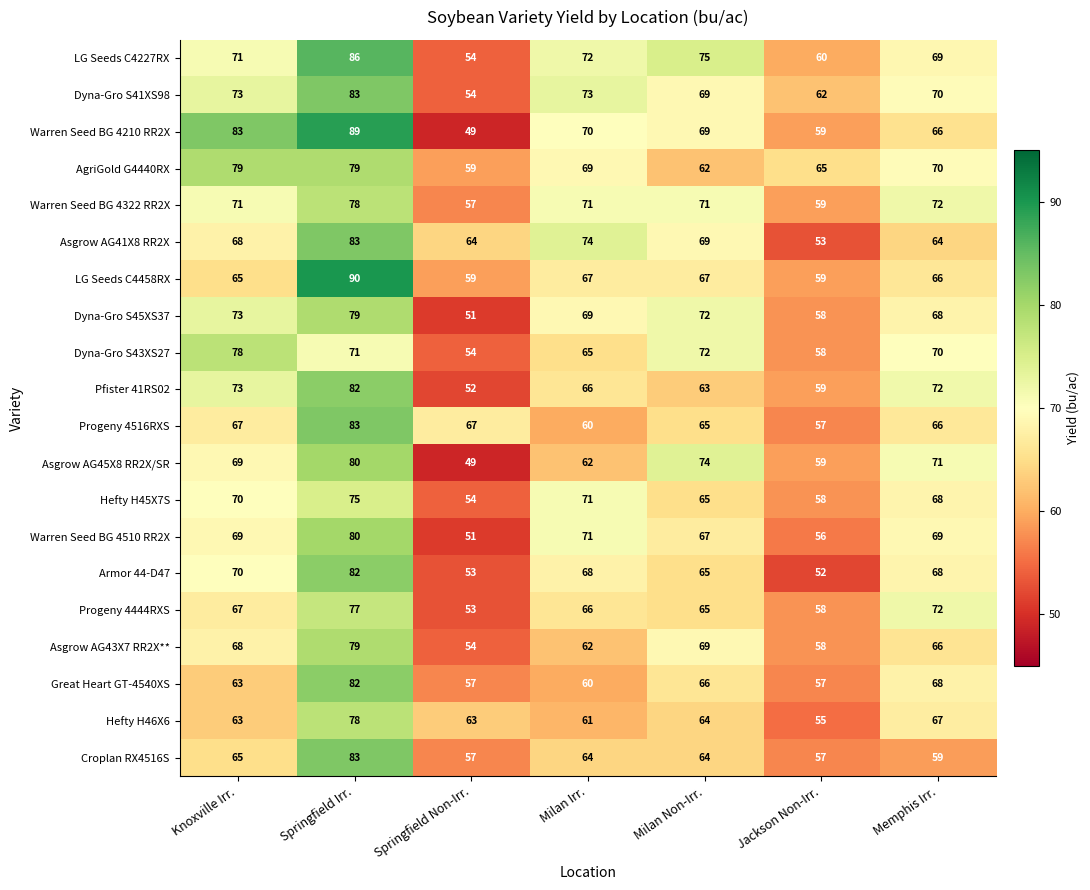

What is the approximate value of AgriGold G4440RX at Milan Irr.?

69